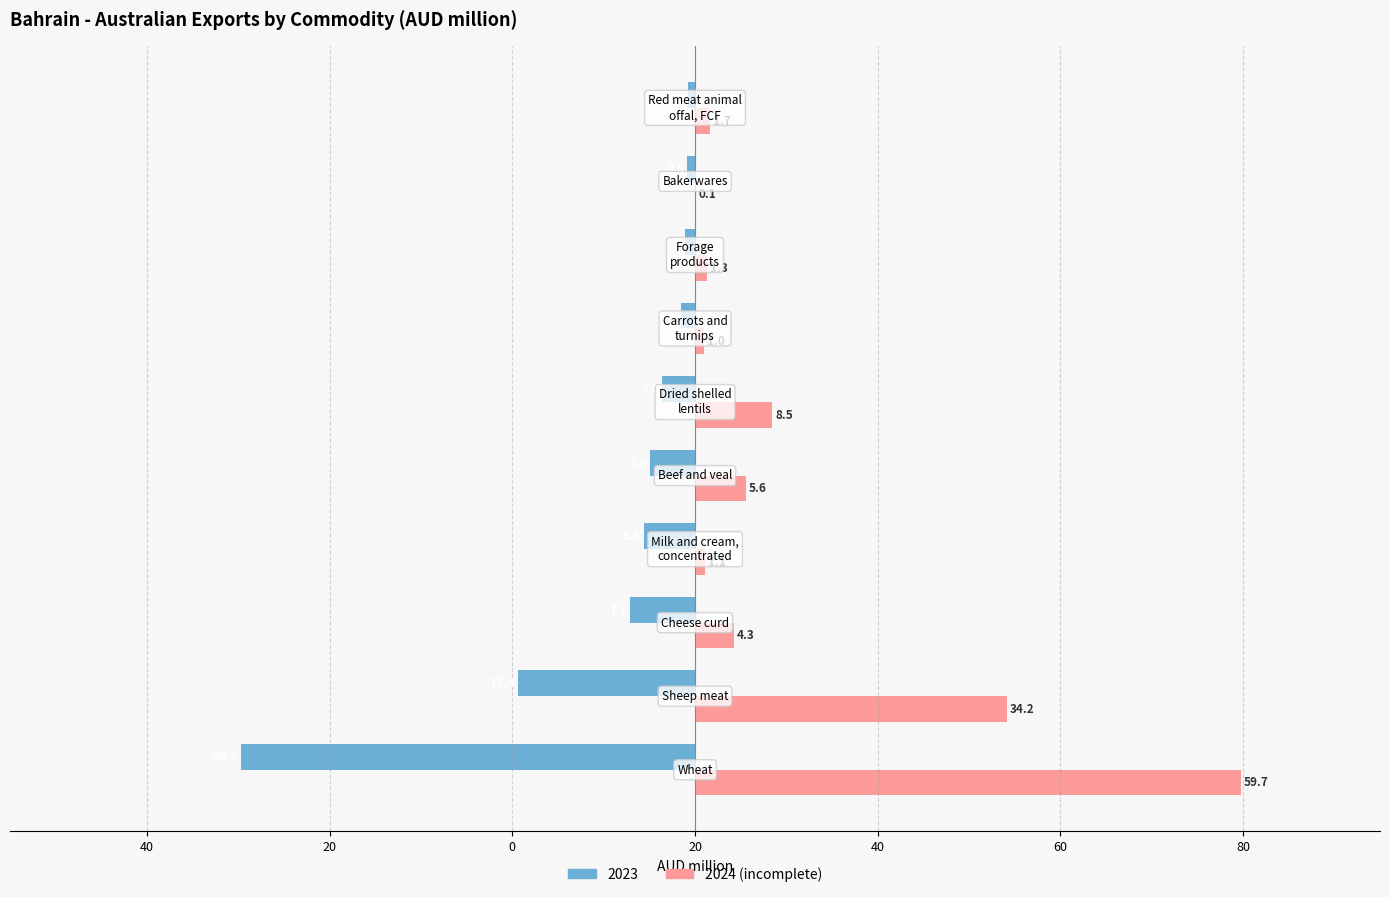

What is the value of the 4th bar from the left?

1.1